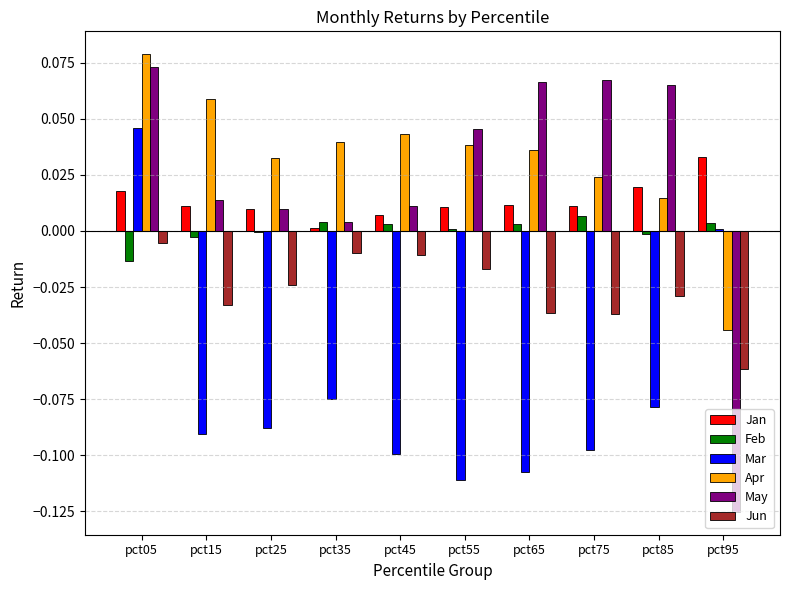

True or false: Jan has a value of 0.0 at pct25.

True